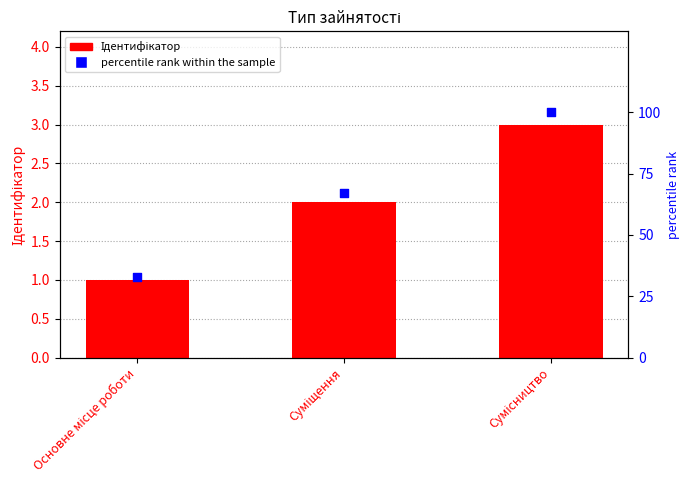

Is the value of Ідентифікатор at Основне місце роботи greater than the value of percentile rank within the sample at Сумісництво?

No